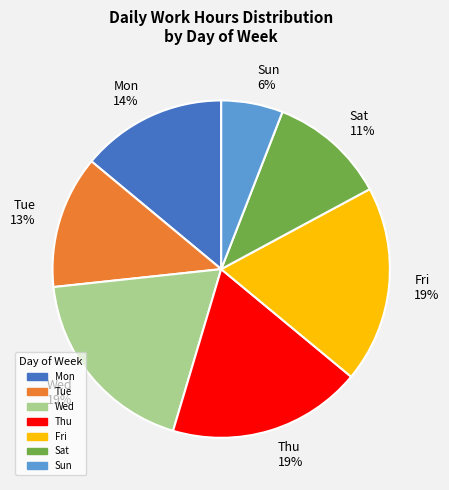

Is the sum of Fri 19% and Tue 13% greater than half?

No